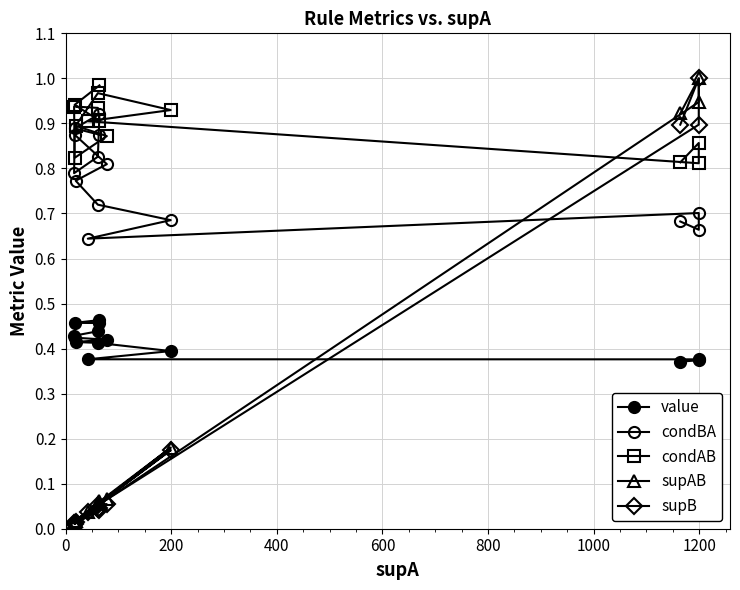

What is the difference between the highest and lowest values at 400?

0.9